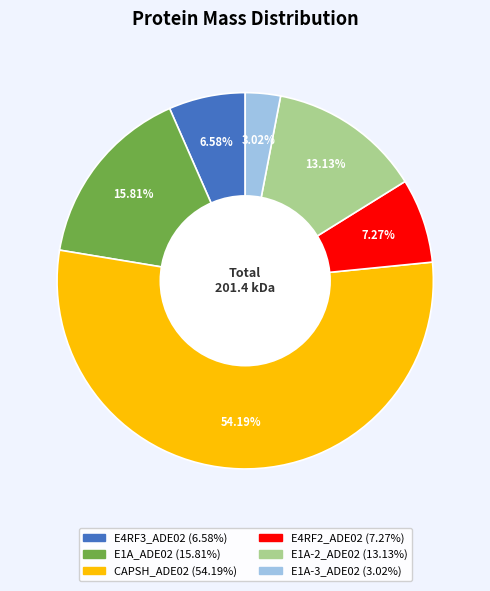

The CAPSH_ADE02 slice represents 54% of the pie. True or false?

True